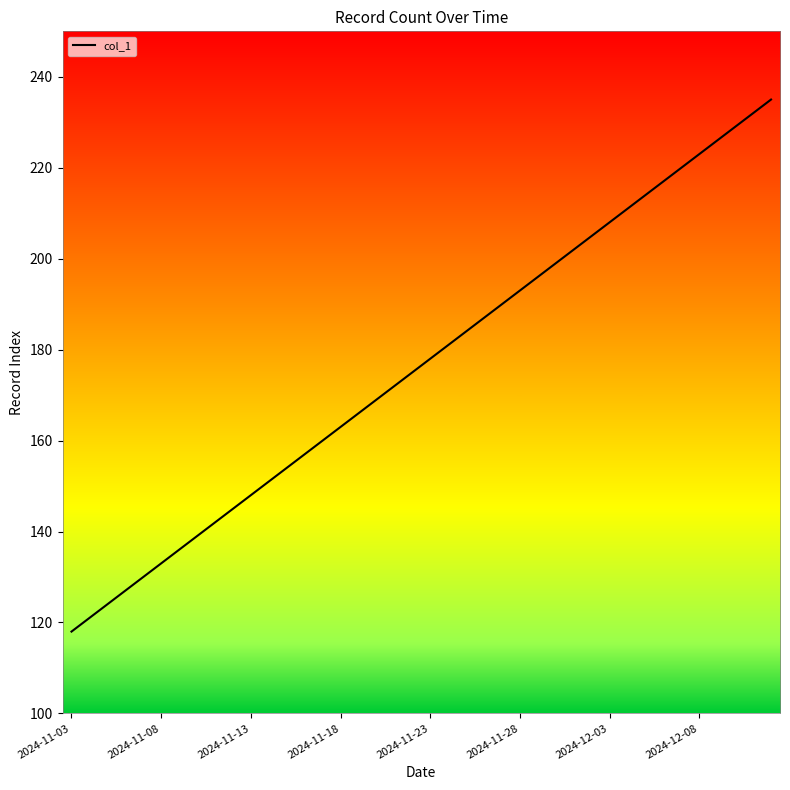

What is the difference between the maximum and minimum values?

117